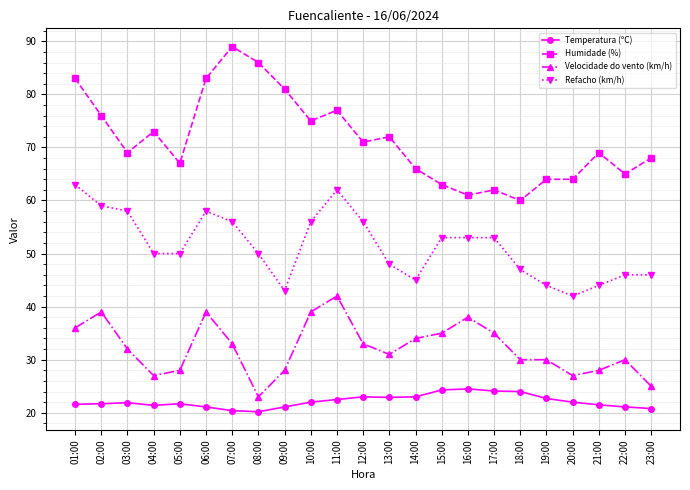

What is the label of the 13th point from the left?

13:00